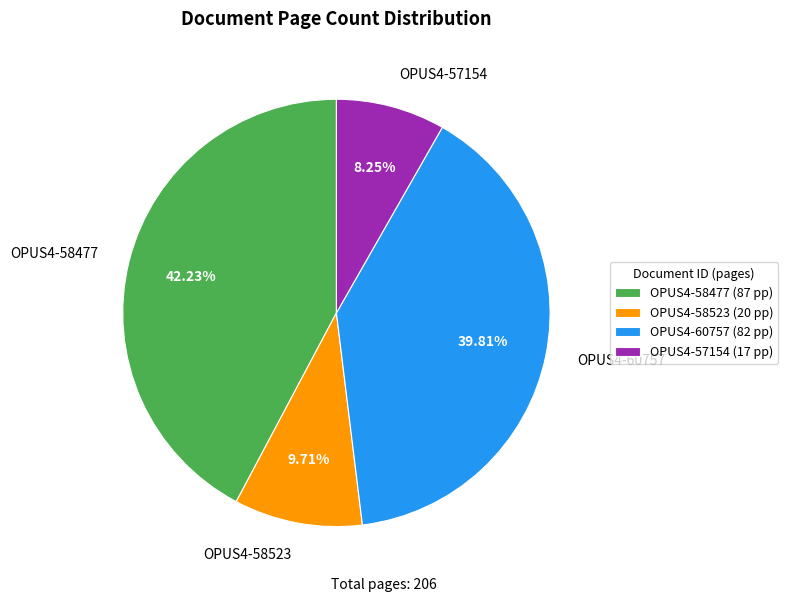

Which slice is the smallest?

OPUS4-57154